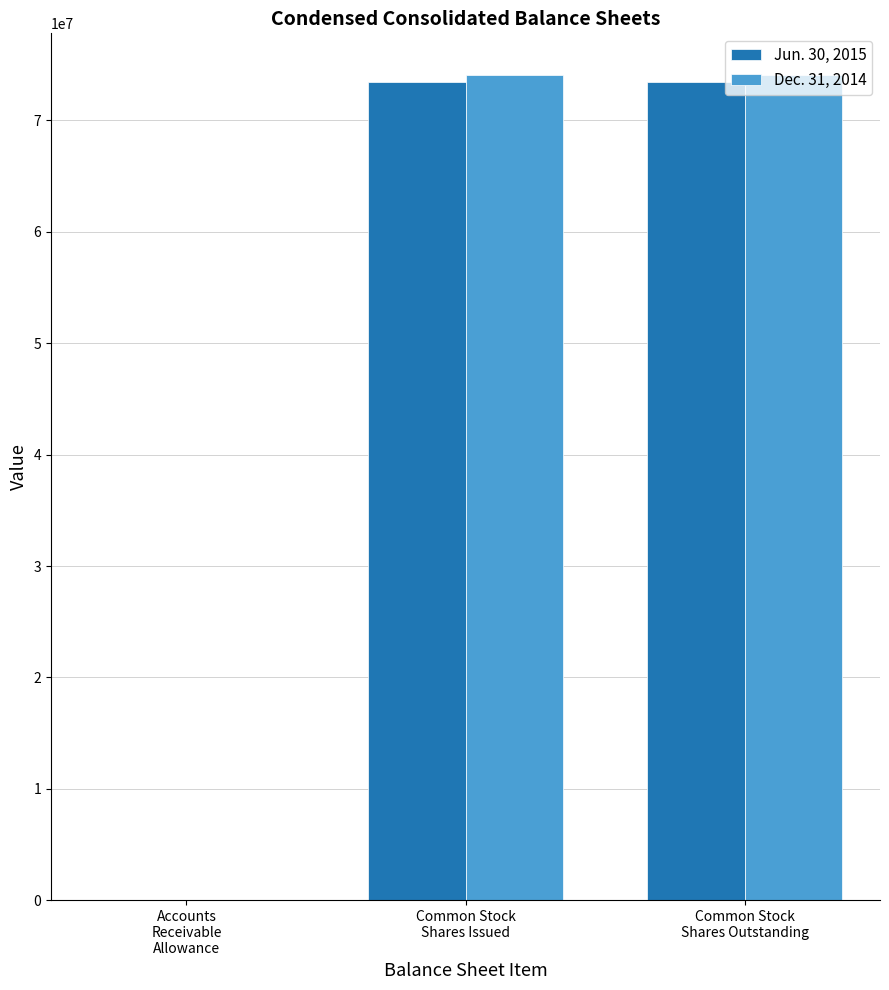

Which series has the widest spread of values?

Dec. 31, 2014